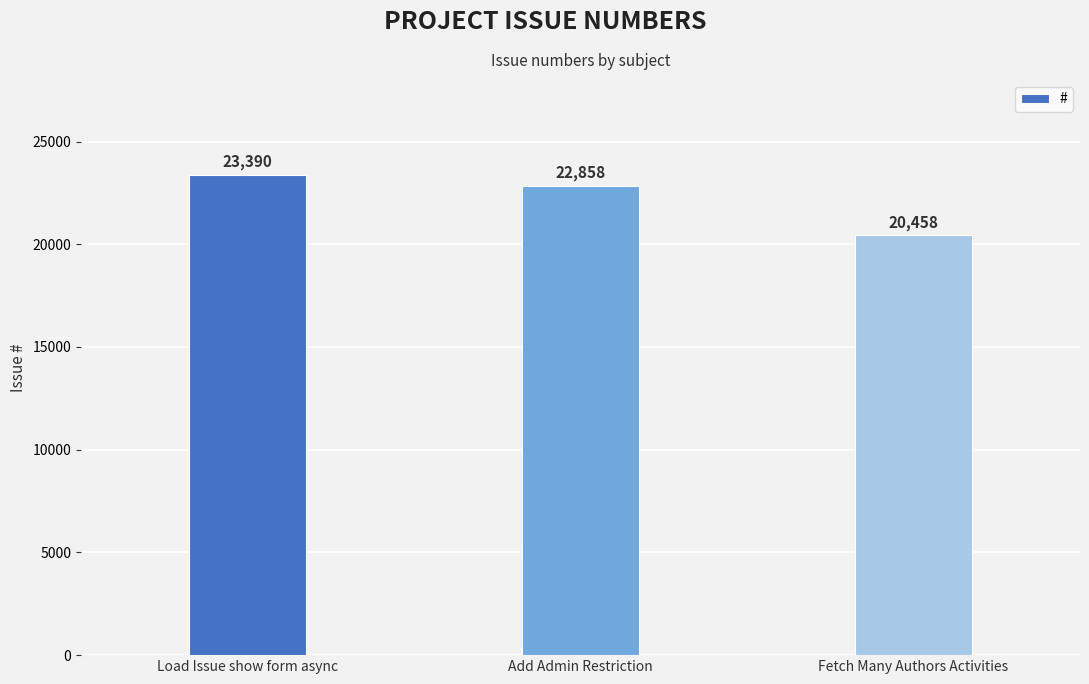

What is the approximate value at Fetch Many Authors Activities?

20458